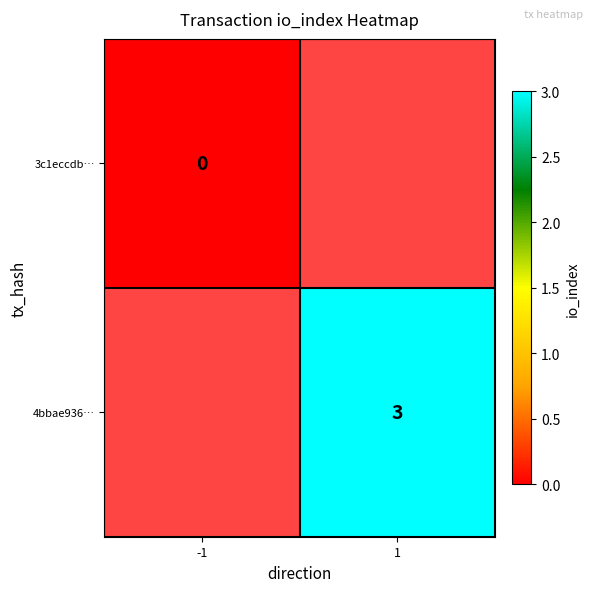

True or false: 4bbae936… has a value of 2 at 1.

False